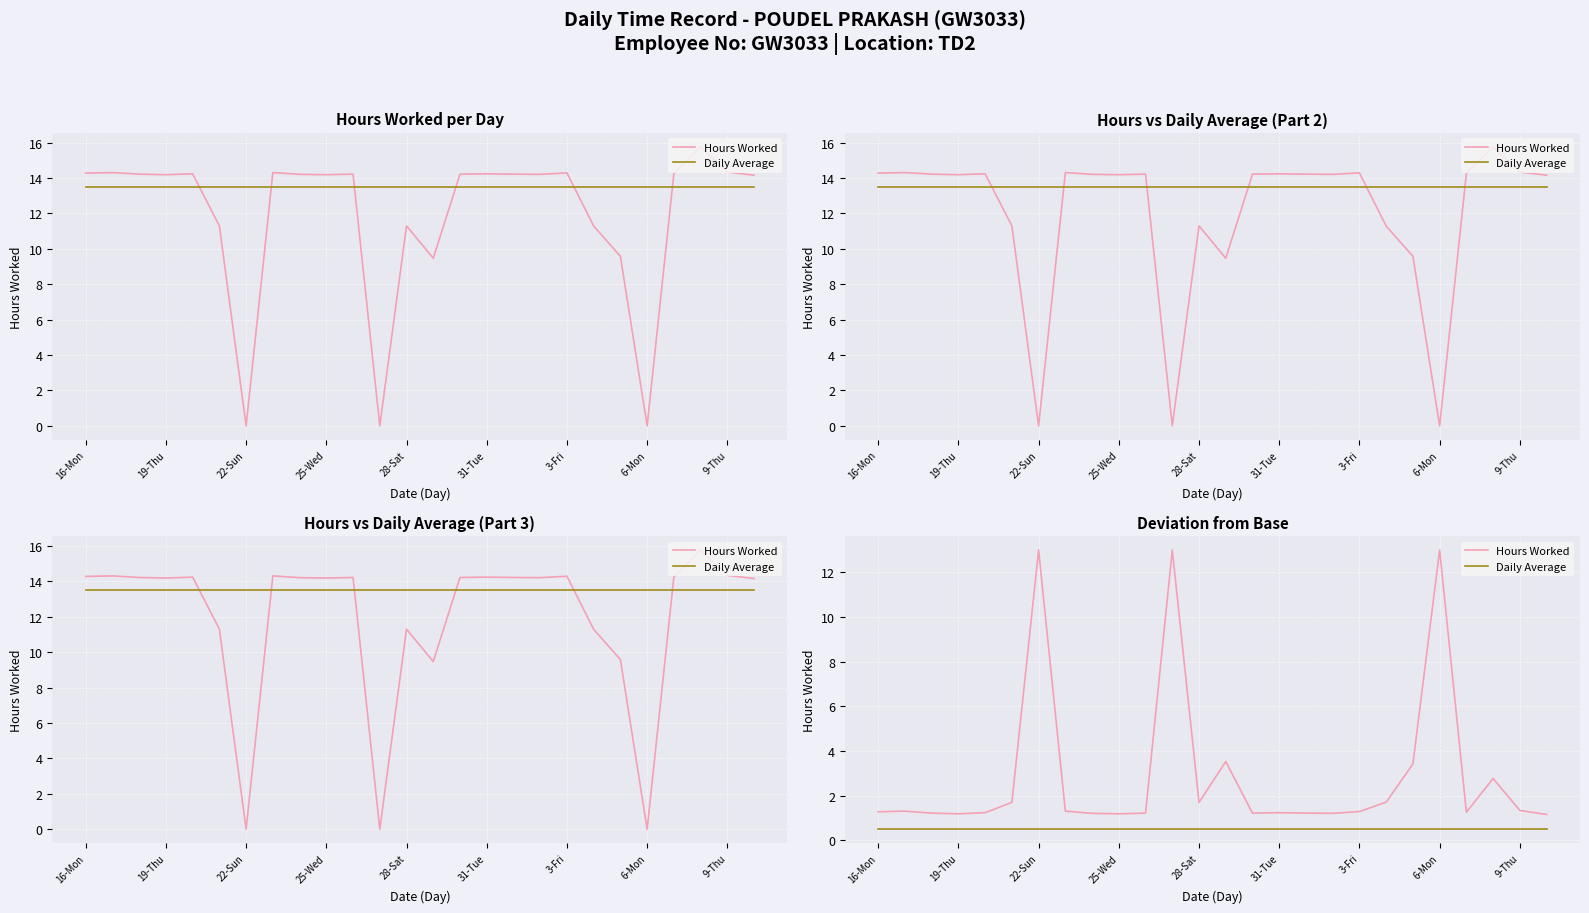

Does the chart display data point markers on the line(s)?

No